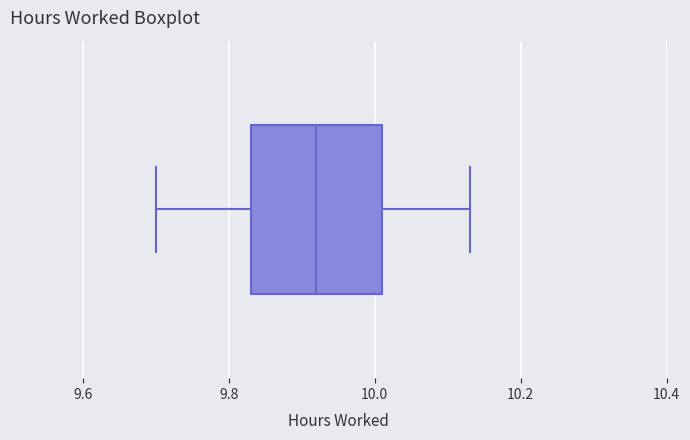

Where is the right edge of the box on the x-axis? The values are not printed on the chart, so give them approximately, as read against the axis.

10.02